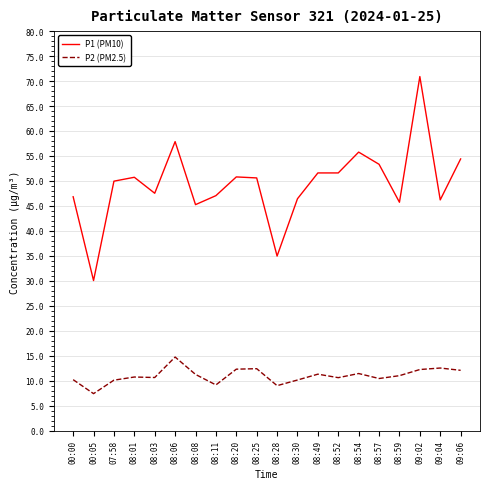

What position from the left is 08:06?

6